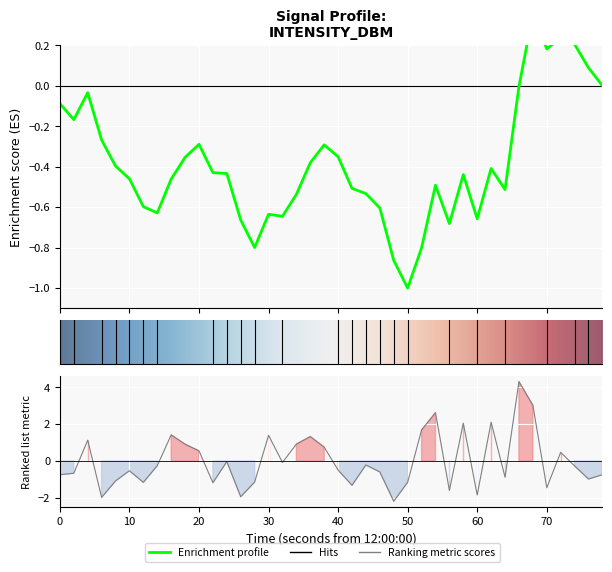

Is this an area chart (filled region under the line)?

No